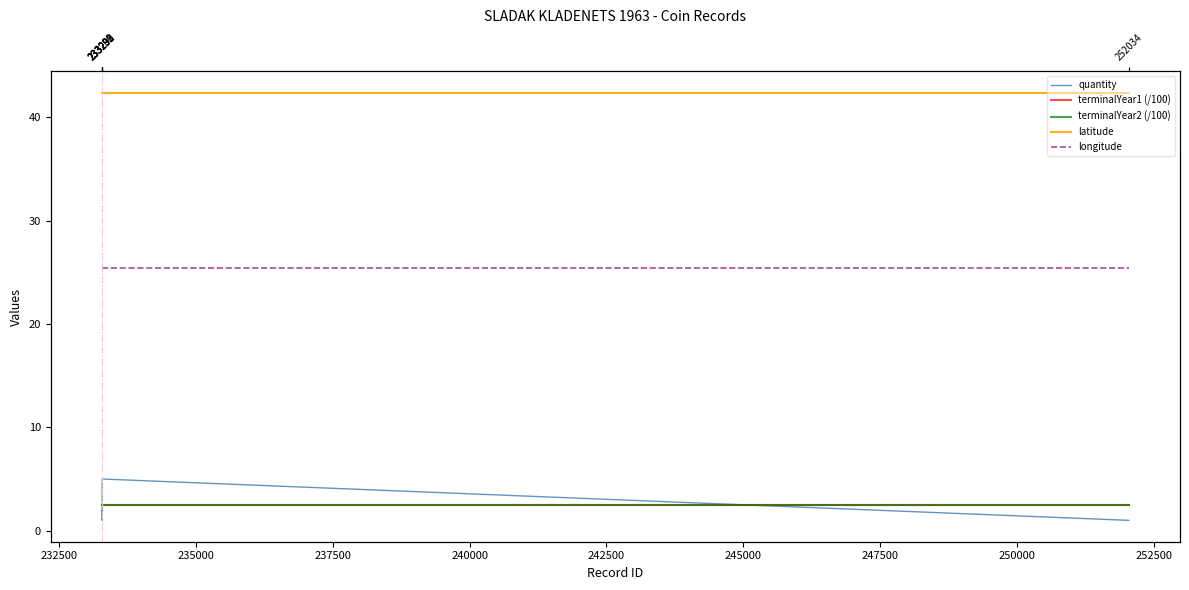

The value of terminalYear2 (/100) at 237500 is 3.9. True or false?

False